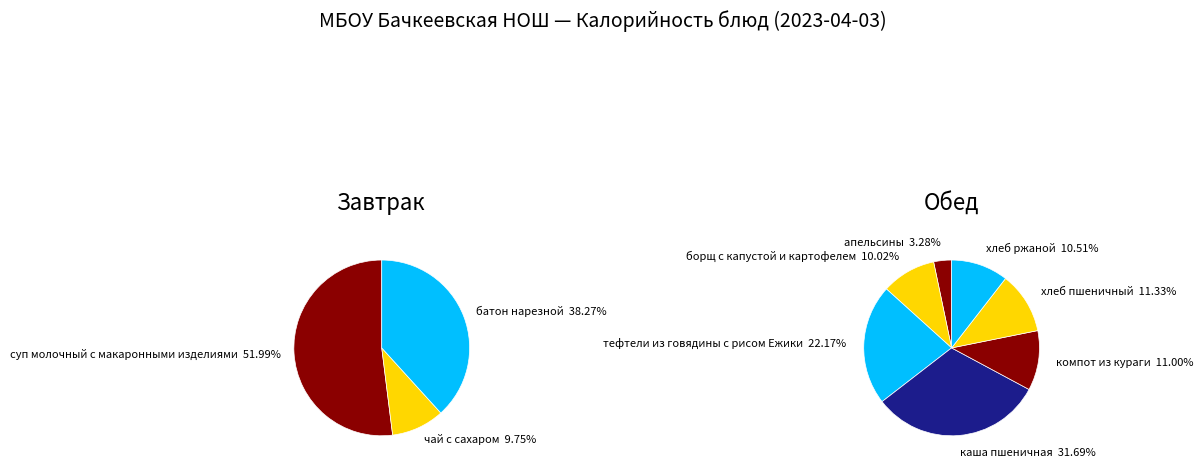

Is it true that батон нарезной is 4% of the pie?

False